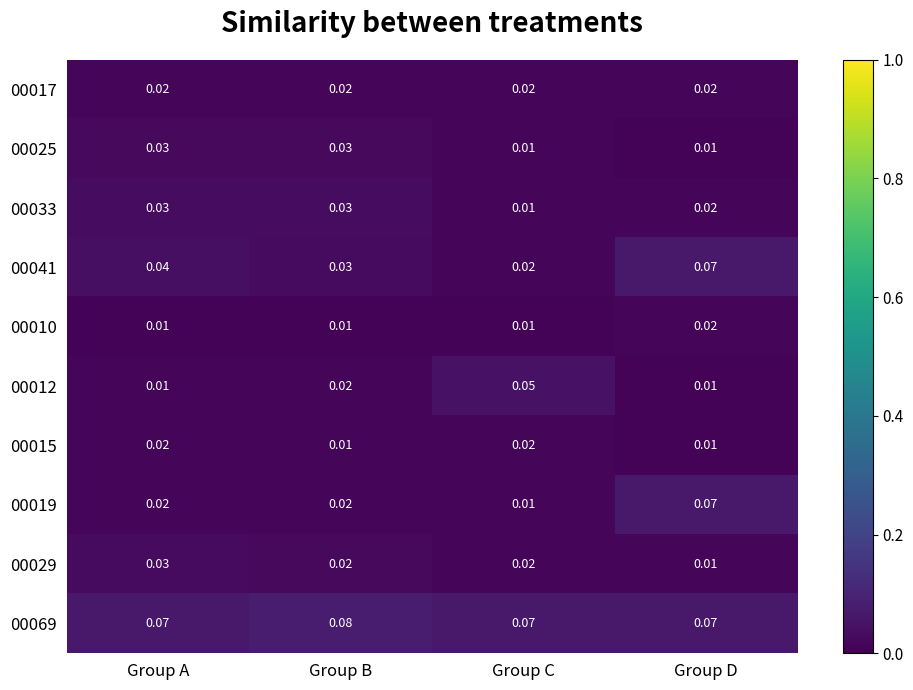

At which category is the sum across all series the highest?

Group D